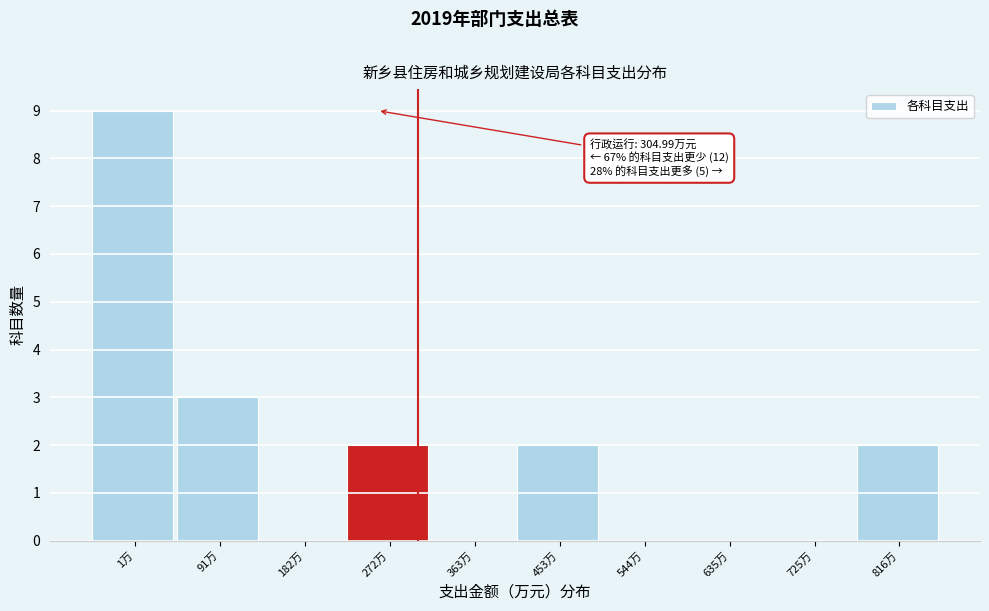

Reading left to right, extract all data points from this chart.

1万=9	91万=3	182万=0	272万=2	363万=0	453万=2	544万=0	635万=0	725万=0	816万=2